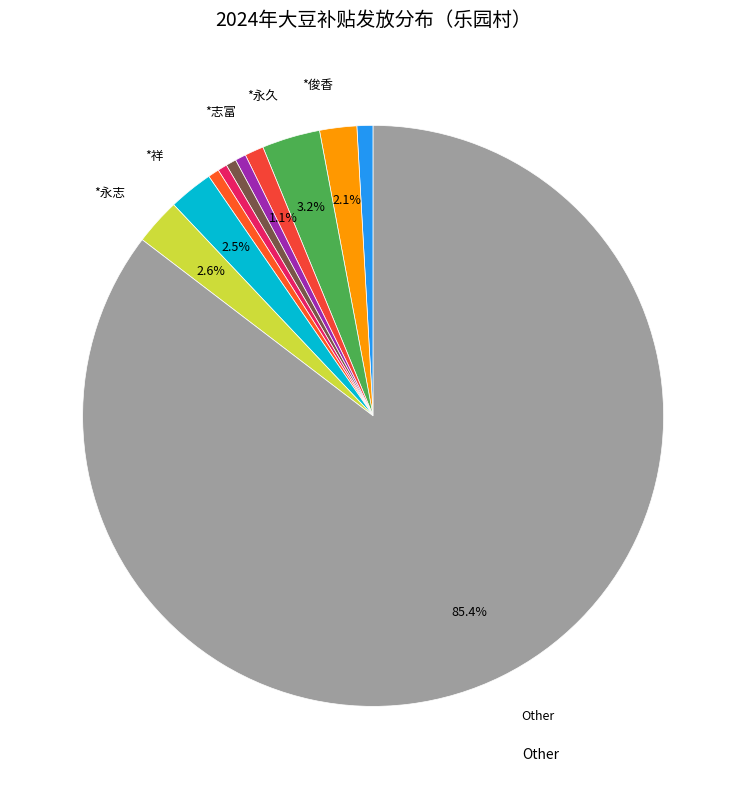

How many segments does this pie chart have?

11